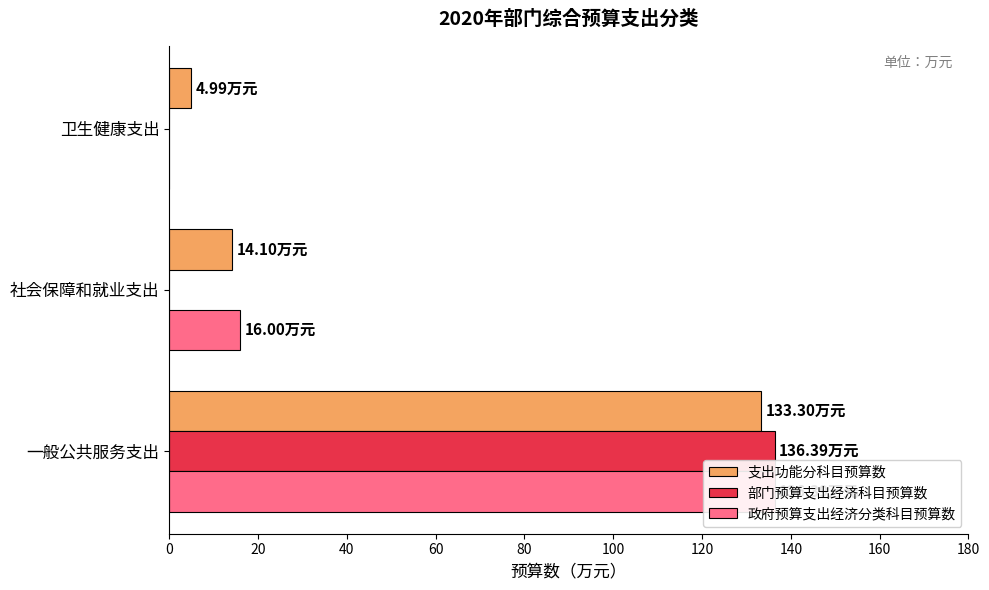

What is the highest value of the 部门预算支出经济科目预算数 series?

136.4